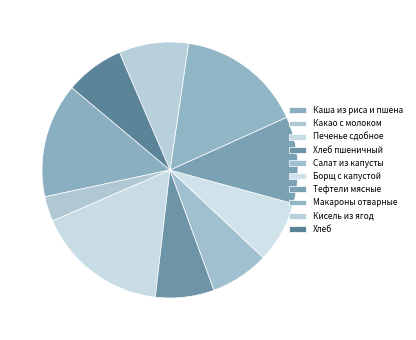

How many segments does this pie chart have?

10